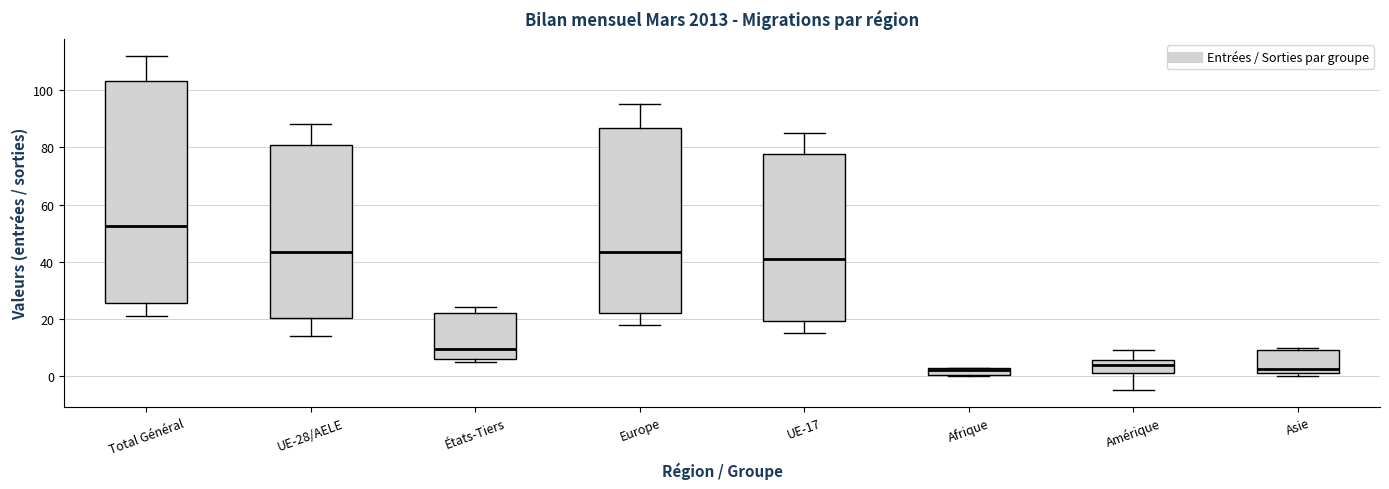

Which box's median line is the highest?

Total Général